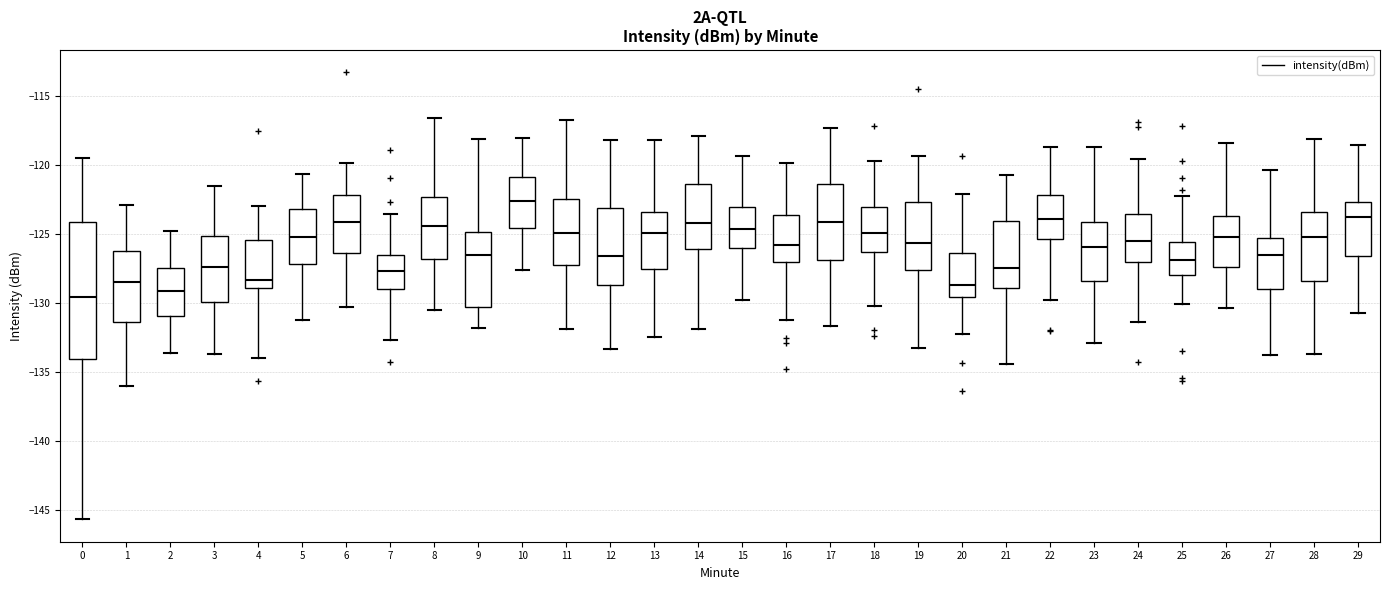

Reading left to right, transcribe this box plot: for each box, give where its median line is, the range the box spans, and where its two whiskers end, as read against the y-axis. The values are not printed on the chart, so give them approximately, as read against the axis.

0: median -129.5, box -134.0 to -124.0, whiskers -145.5 to -119.5
1: median -128.5, box -131.5 to -126.5, whiskers -136.0 to -123.0
2: median -129.0, box -131.0 to -127.5, whiskers -133.5 to -125.0
3: median -127.5, box -130.0 to -125.0, whiskers -133.5 to -121.5
4: median -128.5, box -129.0 to -125.5, whiskers -134.0 to -123.0
5: median -125.0, box -127.0 to -123.0, whiskers -131.0 to -120.5
6: median -124.0, box -126.5 to -122.0, whiskers -130.5 to -120.0
7: median -127.5, box -129.0 to -126.5, whiskers -132.5 to -123.5
8: median -124.5, box -127.0 to -122.5, whiskers -130.5 to -116.5
9: median -126.5, box -130.5 to -125.0, whiskers -132.0 to -118.0
10: median -122.5, box -124.5 to -121.0, whiskers -127.5 to -118.0
11: median -125.0, box -127.5 to -122.5, whiskers -132.0 to -116.5
12: median -126.5, box -128.5 to -123.0, whiskers -133.5 to -118.0
13: median -125.0, box -127.5 to -123.5, whiskers -132.5 to -118.0
14: median -124.0, box -126.0 to -121.5, whiskers -132.0 to -118.0
15: median -124.5, box -126.0 to -123.0, whiskers -130.0 to -119.5
16: median -126.0, box -127.0 to -123.5, whiskers -131.5 to -120.0
17: median -124.0, box -127.0 to -121.5, whiskers -131.5 to -117.5
18: median -125.0, box -126.5 to -123.0, whiskers -130.0 to -119.5
19: median -125.5, box -127.5 to -122.5, whiskers -133.5 to -119.5
20: median -128.5, box -129.5 to -126.5, whiskers -132.0 to -122.0
21: median -127.5, box -129.0 to -124.0, whiskers -134.5 to -120.5
22: median -124.0, box -125.5 to -122.0, whiskers -130.0 to -118.5
23: median -126.0, box -128.5 to -124.0, whiskers -133.0 to -118.5
24: median -125.5, box -127.0 to -123.5, whiskers -131.5 to -119.5
25: median -127.0, box -128.0 to -125.5, whiskers -130.0 to -122.0
26: median -125.0, box -127.5 to -123.5, whiskers -130.5 to -118.5
27: median -126.5, box -129.0 to -125.5, whiskers -134.0 to -120.5
28: median -125.0, box -128.5 to -123.5, whiskers -133.5 to -118.0
29: median -124.0, box -126.5 to -122.5, whiskers -130.5 to -118.5